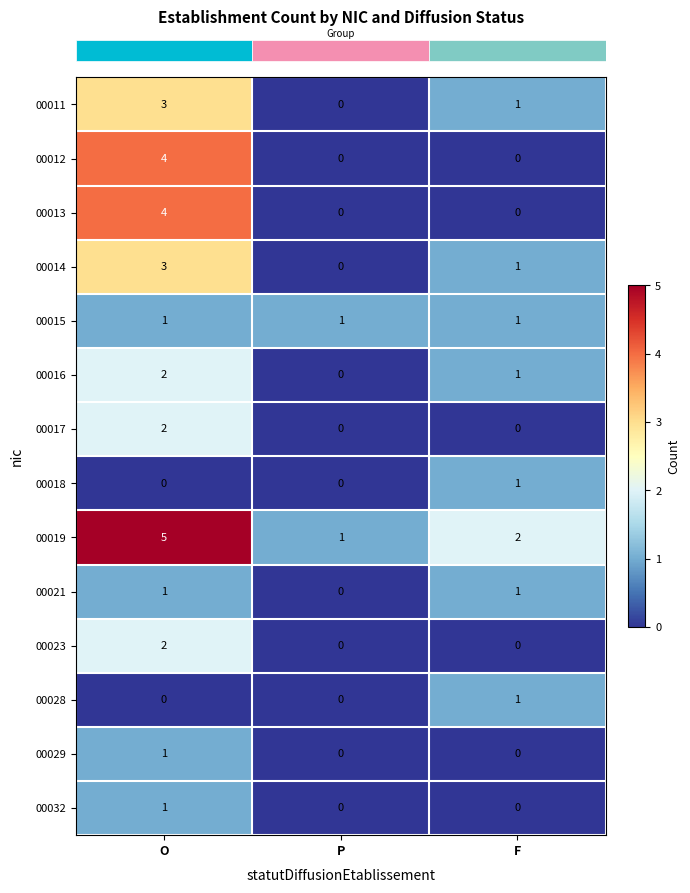

What is the total value across all series at O?

29